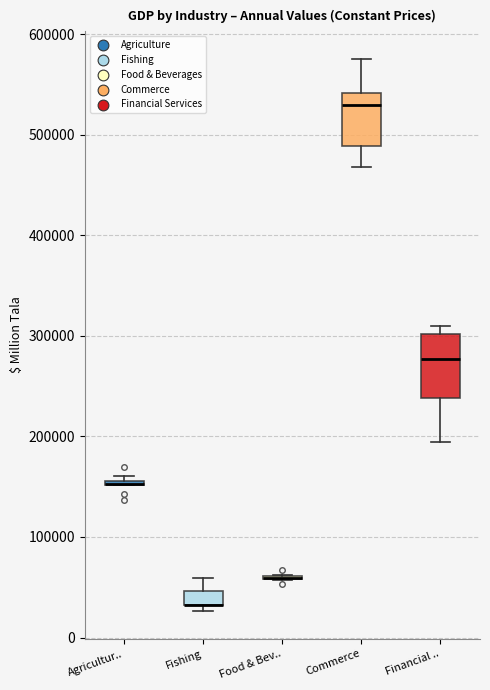

Where is the lower edge of the box for Commerce on the y-axis? The values are not printed on the chart, so give them approximately, as read against the axis.

490000